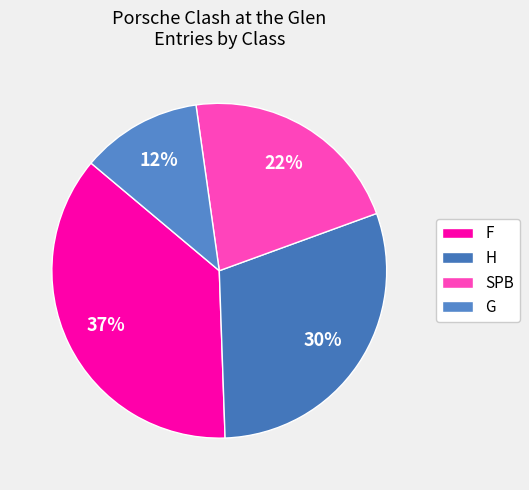

What percentage do SPB and H together represent?

51.7%